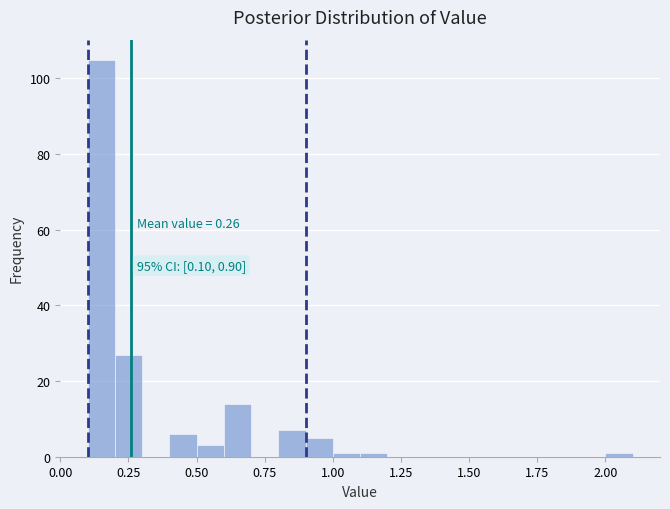

Read against the x-axis, roughly where is the centre of the tallest bar?

0.15